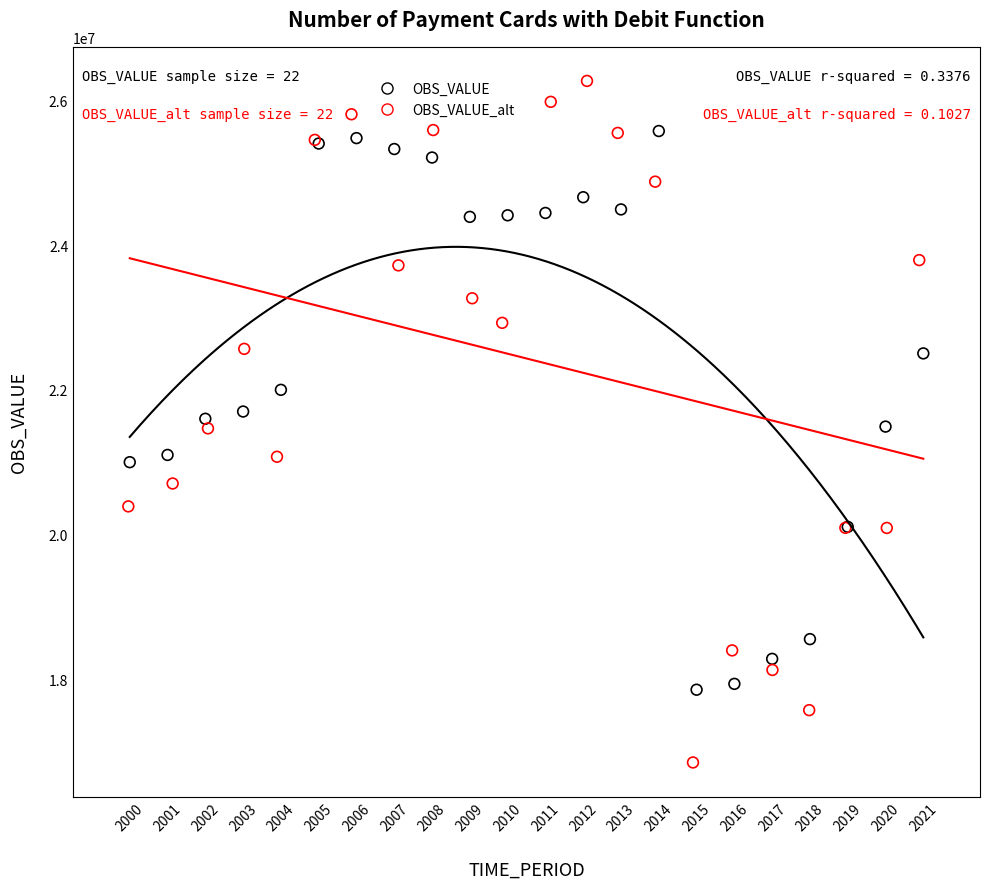

Which series reaches the maximum Y coordinate?

OBS_VALUE_alt